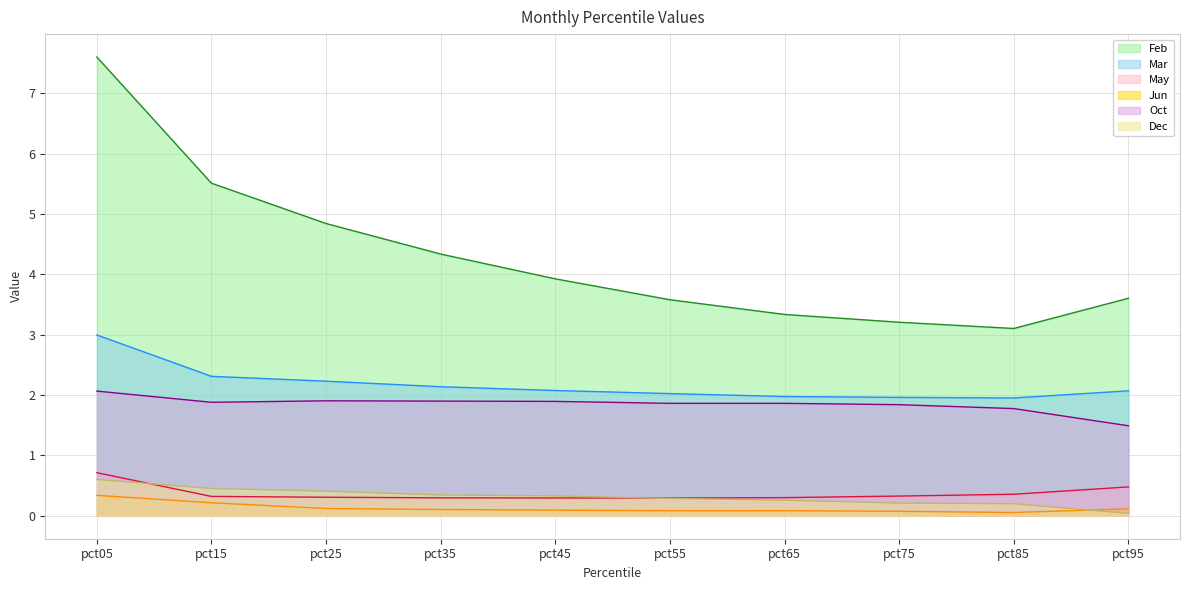

What is the difference between the highest and lowest values at pct65?

3.3